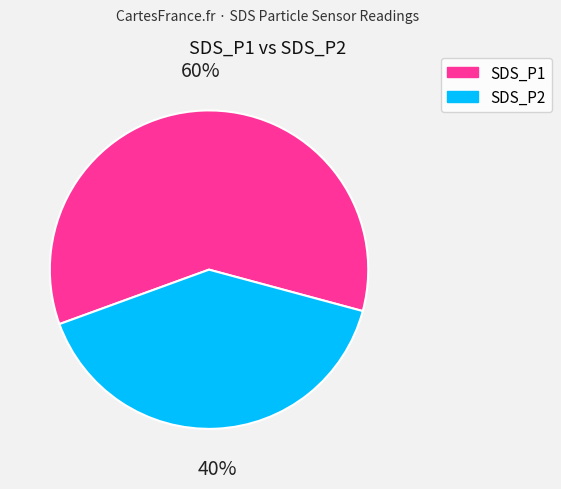

True or false: SDS_P2 accounts for 27% of the total.

False